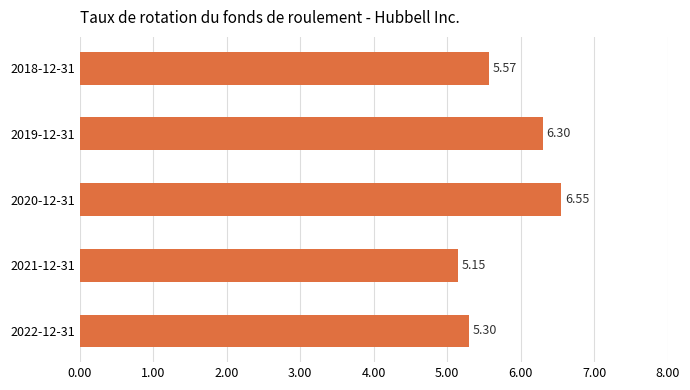

What is the difference between the second highest and second lowest values?

1.0